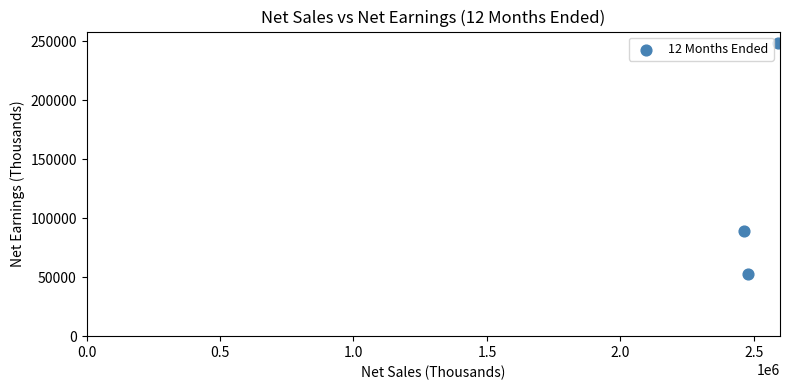

What is the range of Y values (max minus min)?

195899